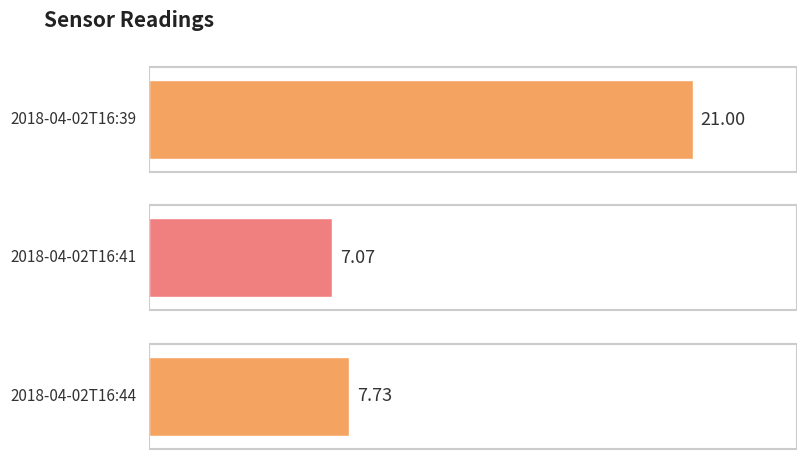

Which category has the lowest value across all series?

2018-04-02T16:41